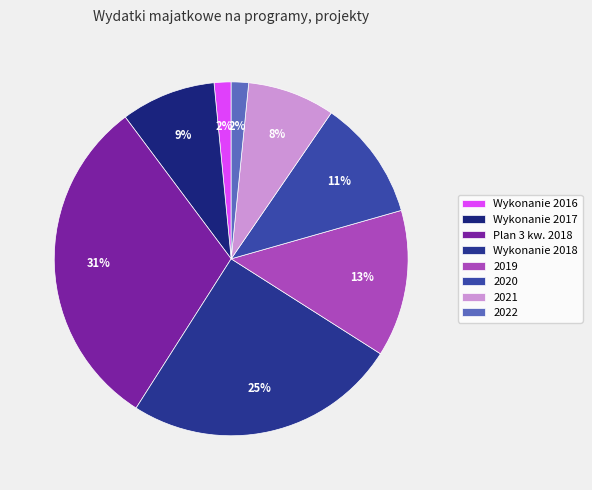

To the nearest percent, what portion does Plan 3 kw. 2018 represent?

31%